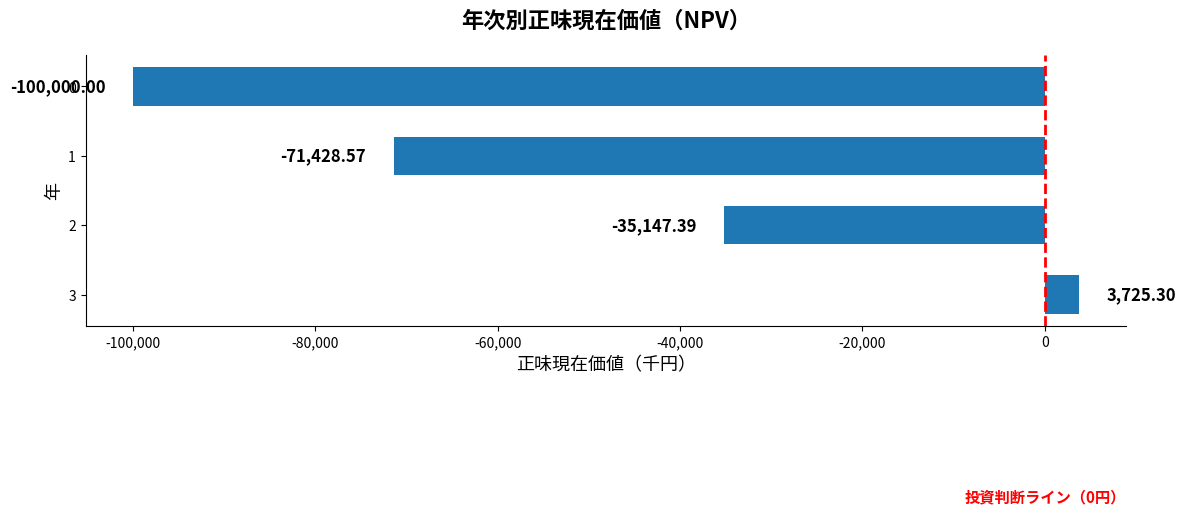

What is the difference between the maximum and minimum values?

103725.3